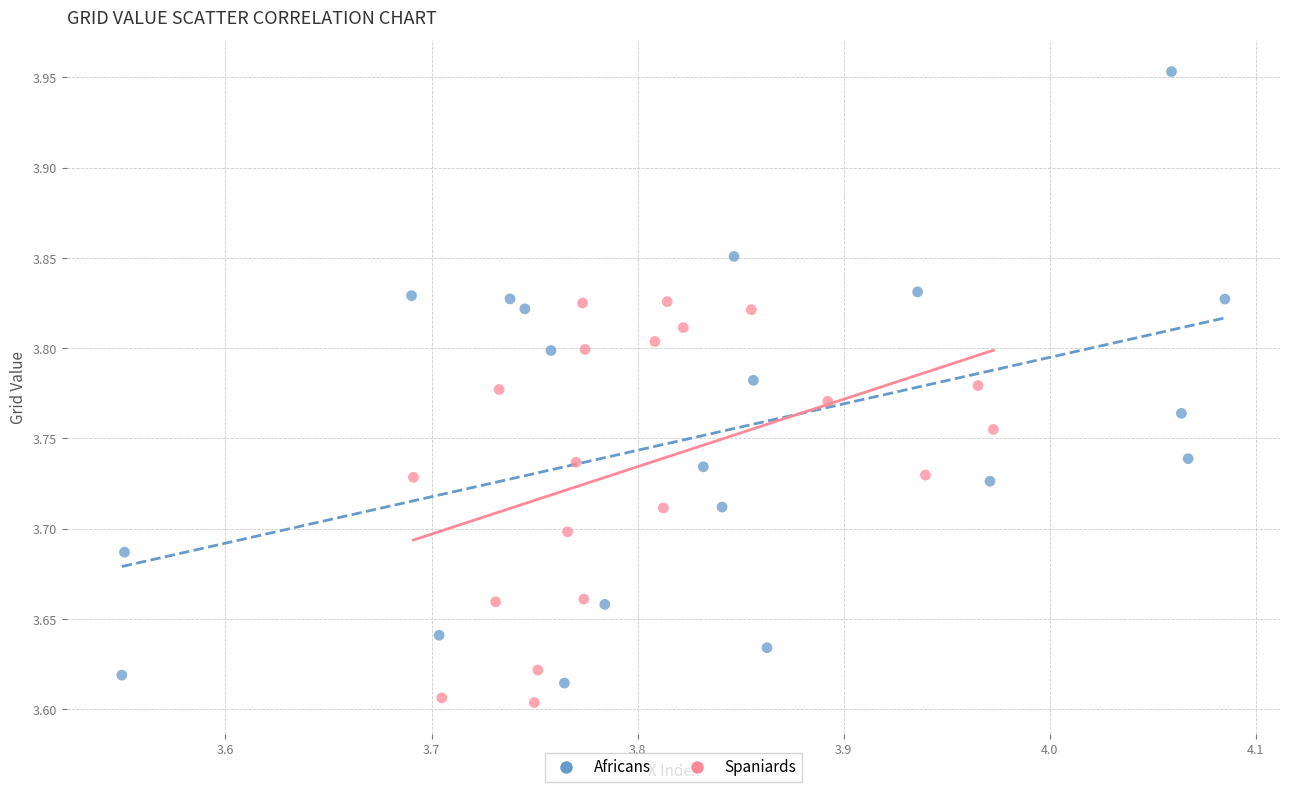

Which series reaches the maximum Y coordinate?

Africans